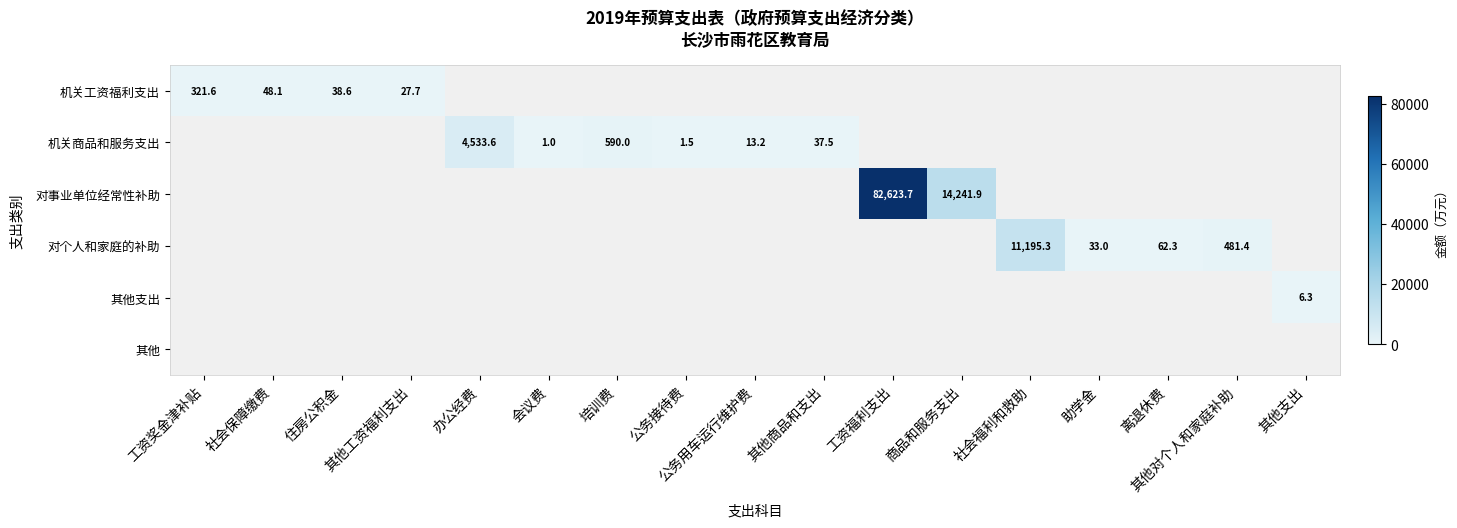

The value of 机关工资福利支出 at 社会保障缴费 is 10.3. True or false?

False